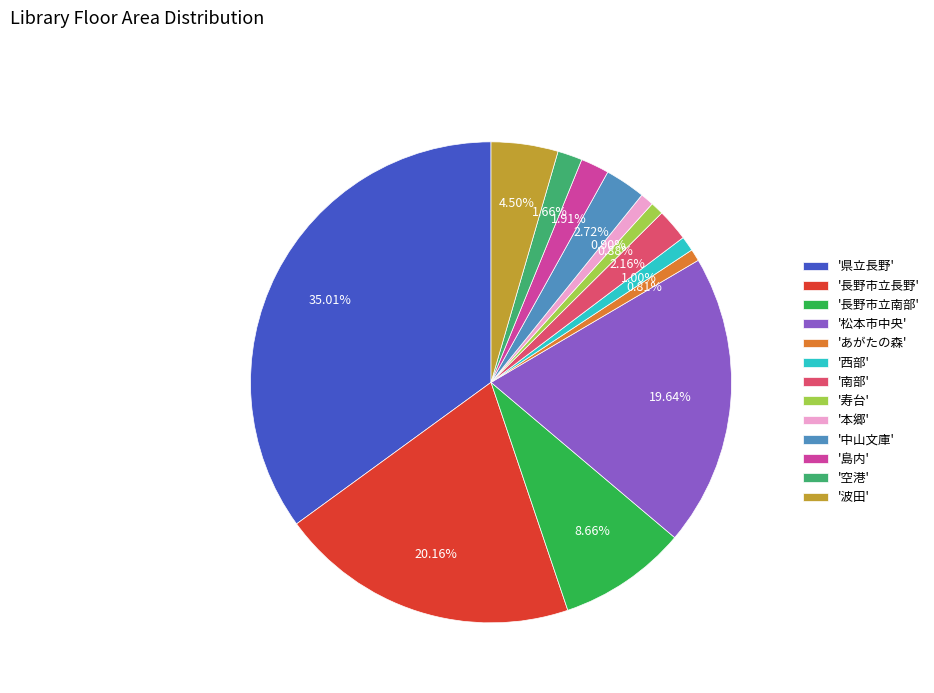

To the nearest percent, what is the average slice percentage?

8%